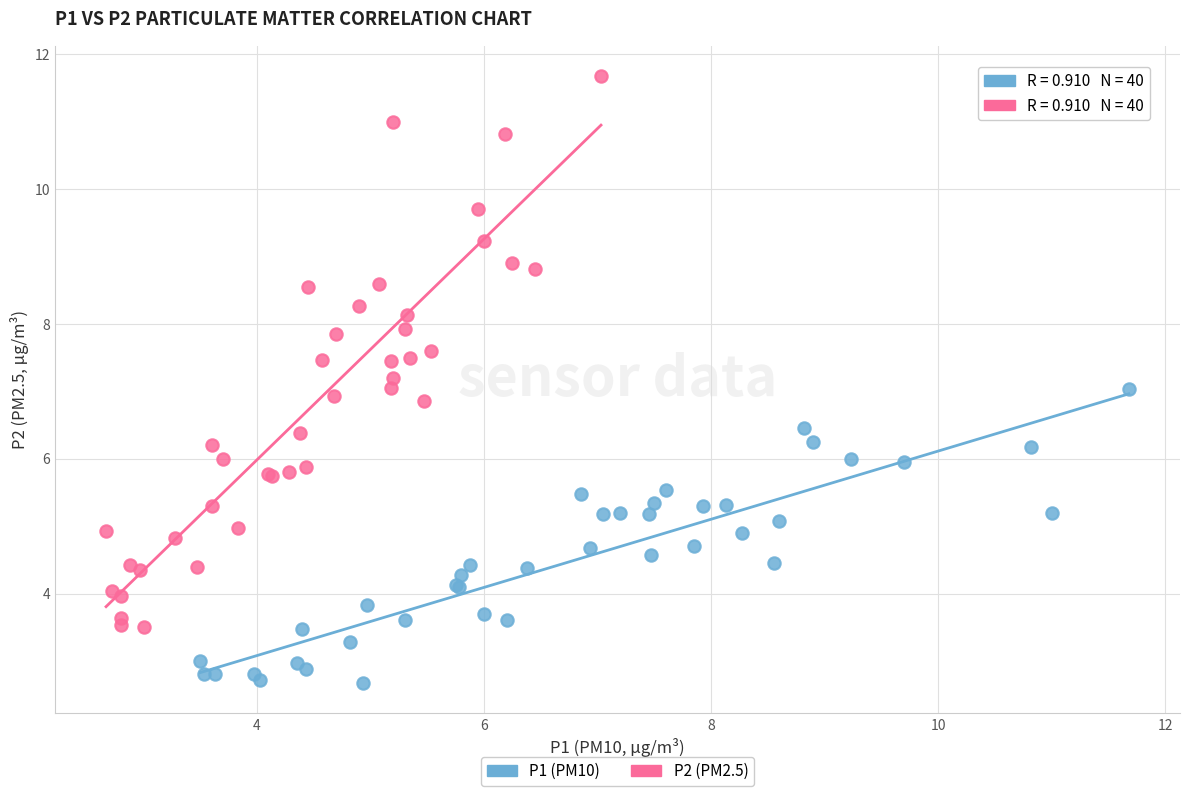

Which series has the widest spread of Y values?

P2 (PM2.5)